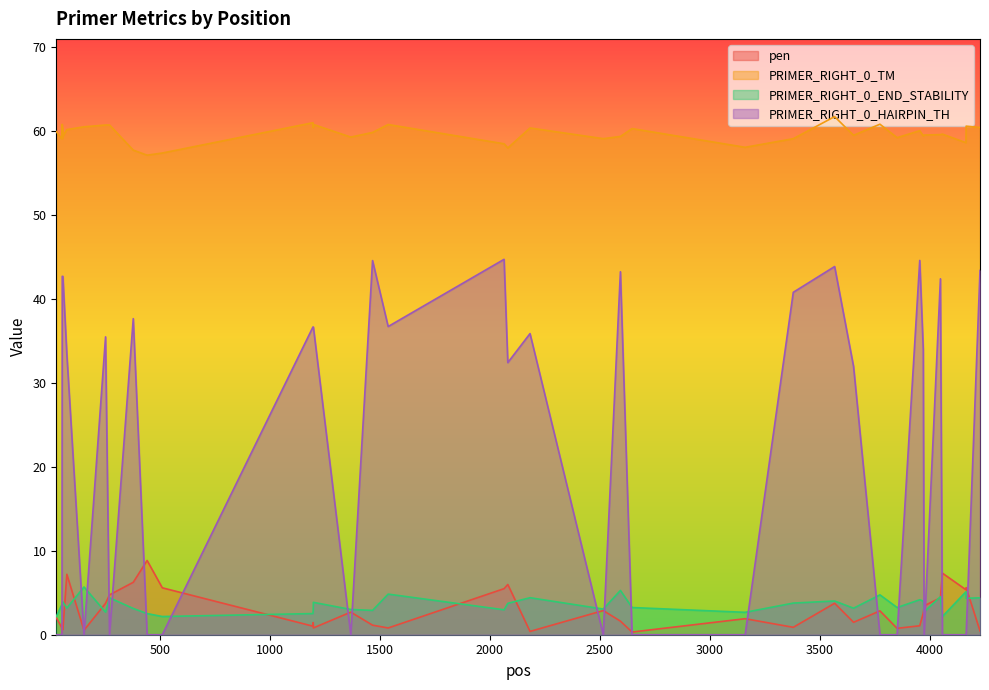

What is the average value of the PRIMER_RIGHT_0_TM series?

59.7